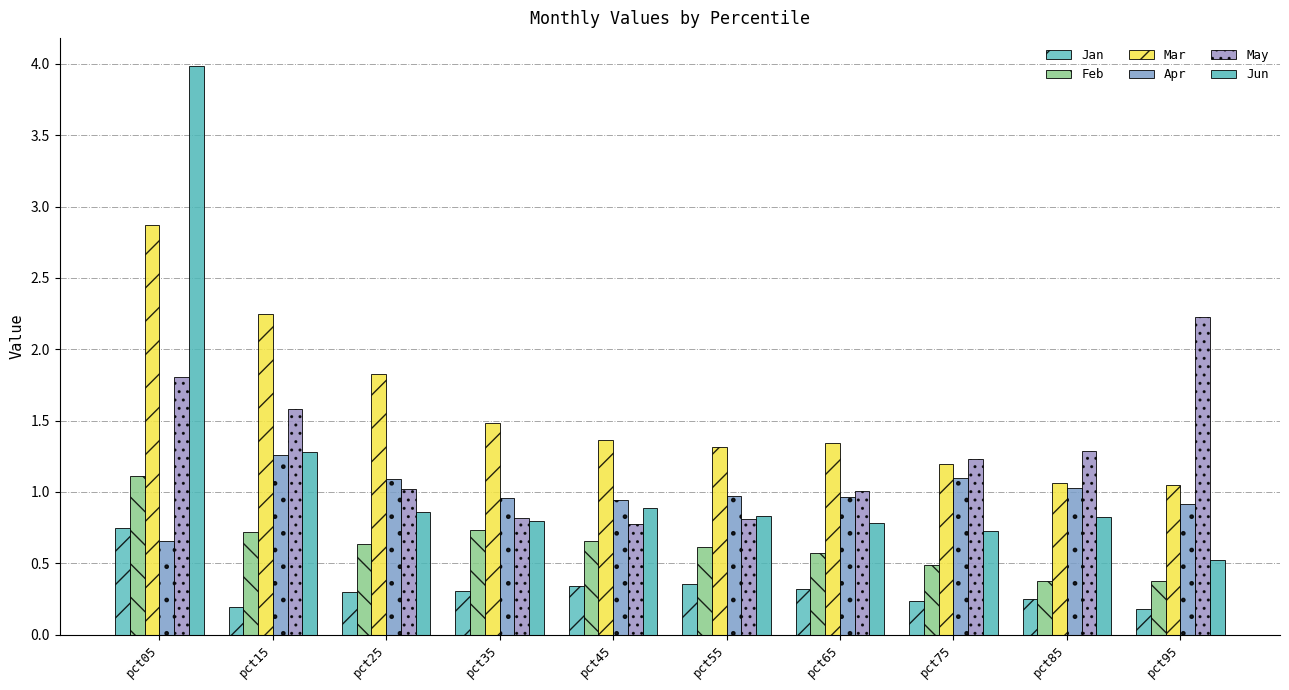

What are all the series names shown in the legend?

Jan, Feb, Mar, Apr, May, Jun